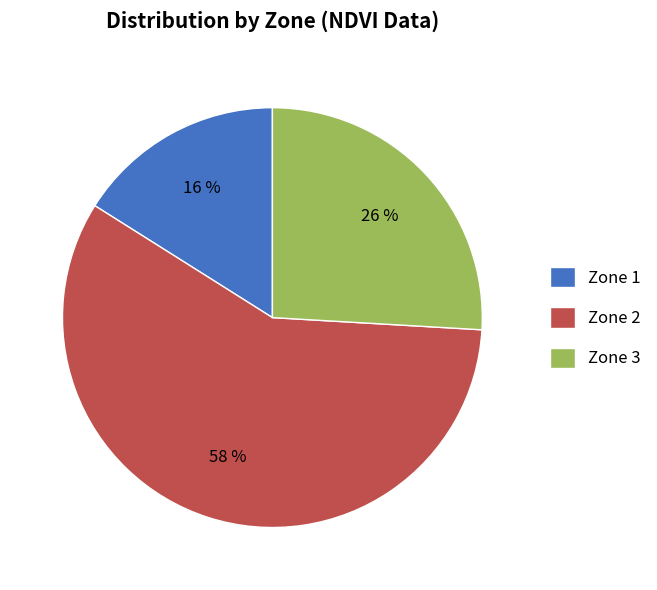

To the nearest percent, what is the difference between the Zone 2 and Zone 3 slice percentages?

32%